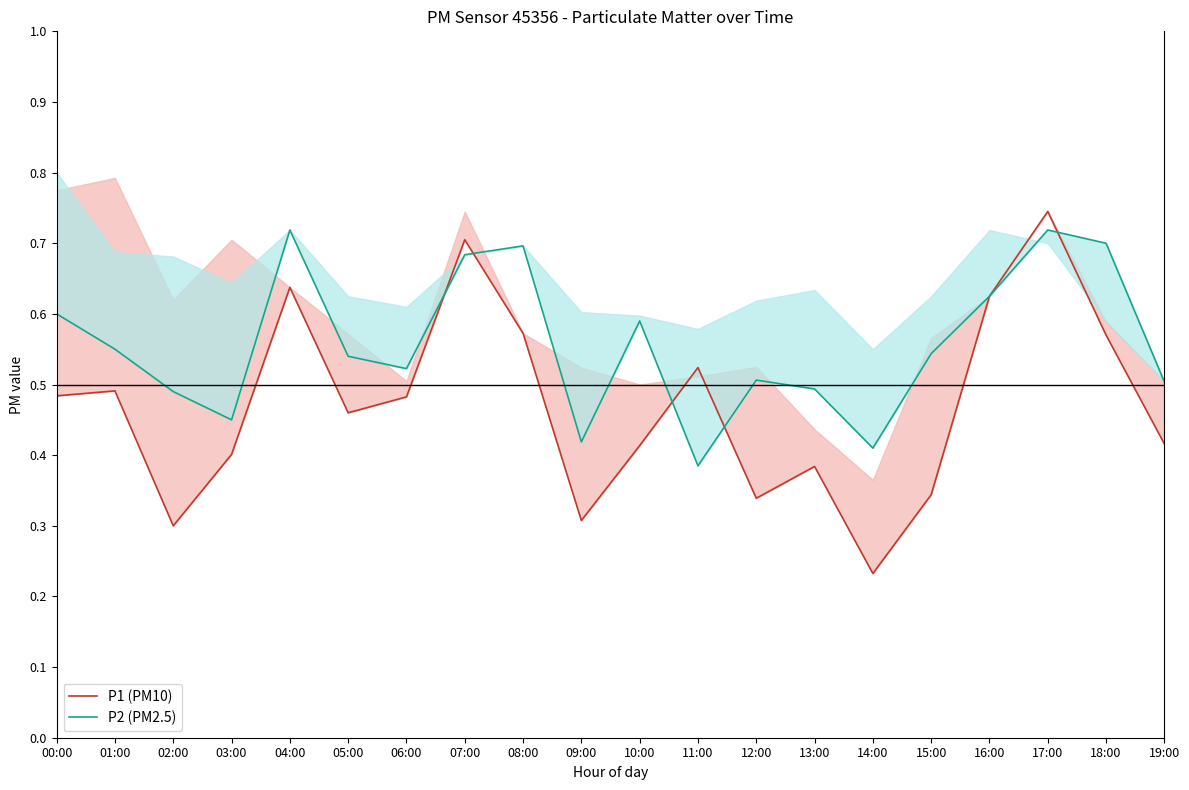

What value does the P2 (PM2.5) series have at 06:00?

0.5